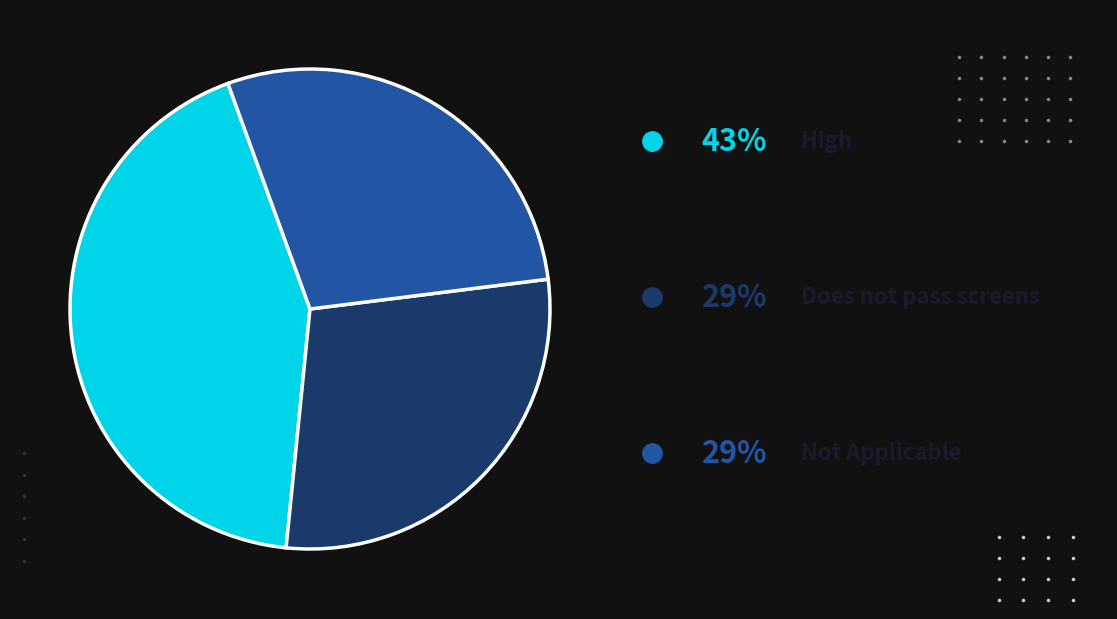

Is there any slice that represents more than half of the pie?

No